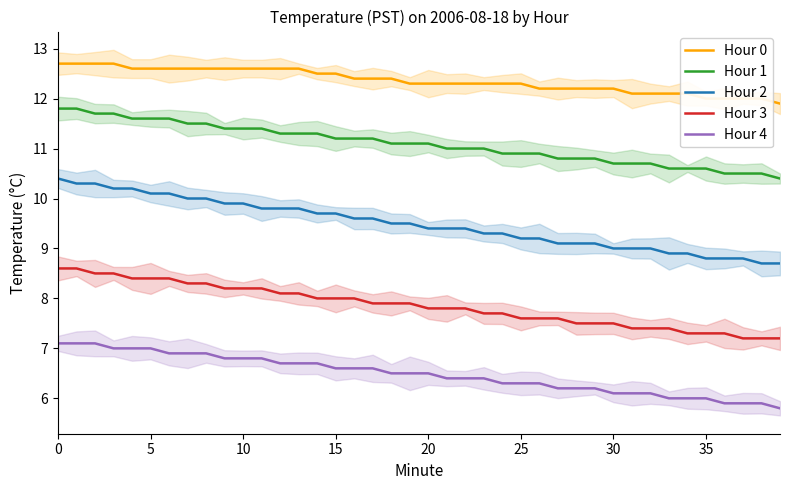

What is the label of the 12th point from the left?

11